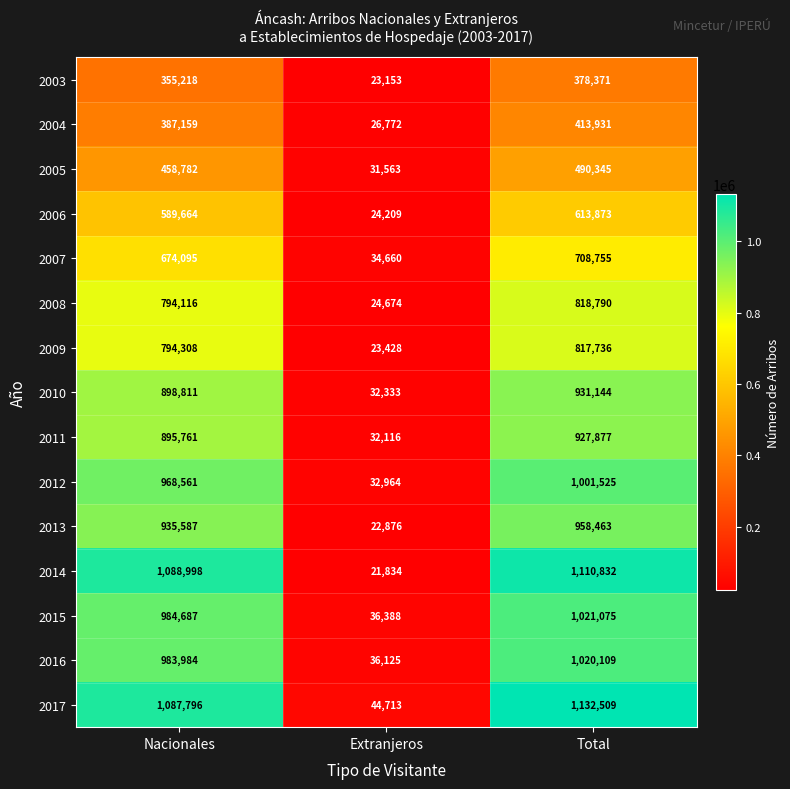

Which category has the lowest value in the 2012 series?

Extranjeros